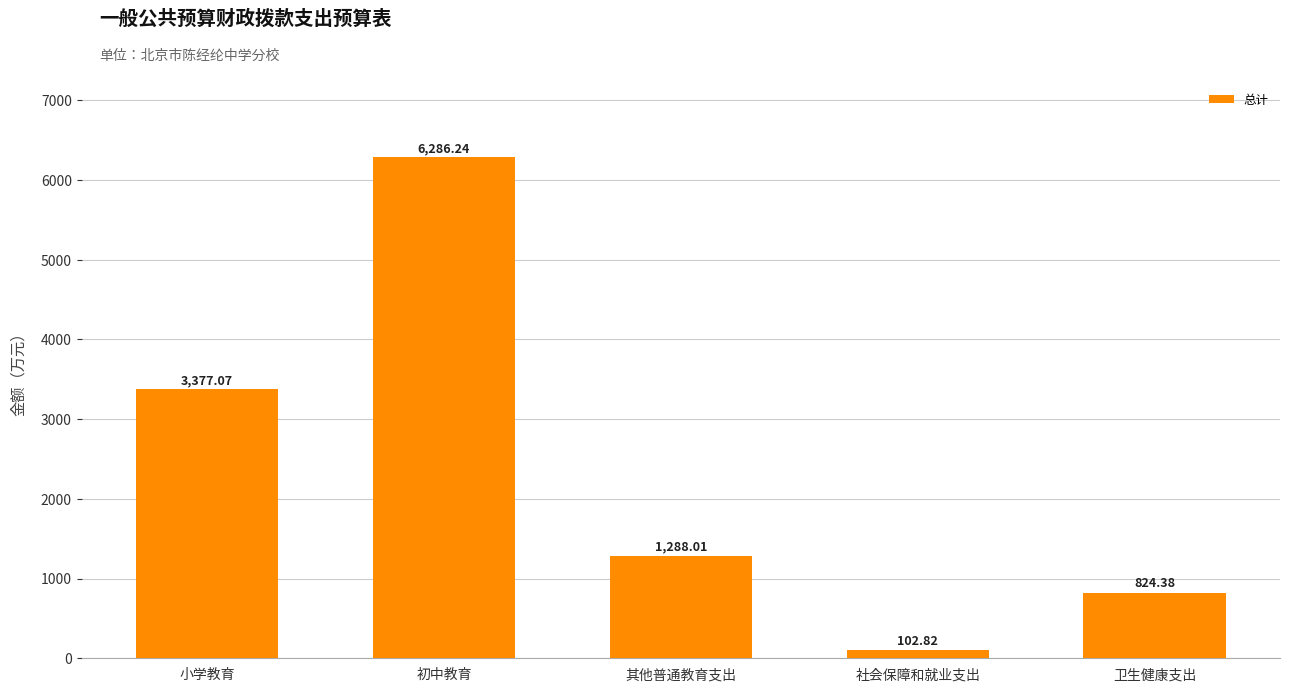

What value does the data have at 其他普通教育支出?

1288.0